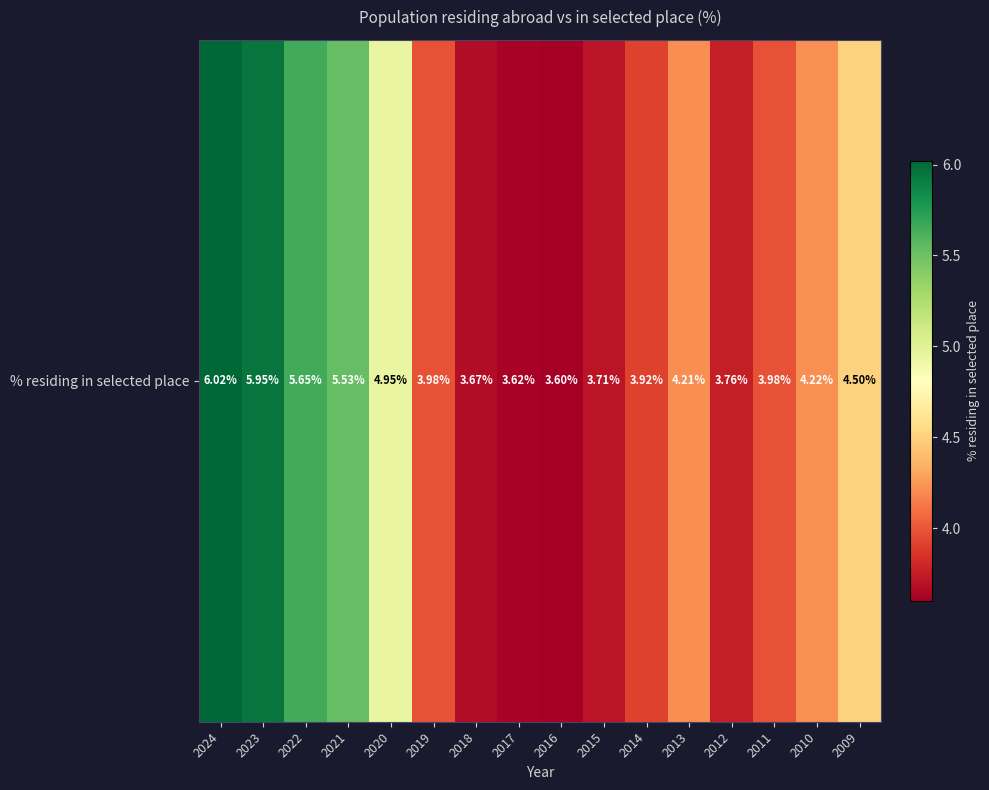

Rank the categories by value from lowest to highest.

2016, 2017, 2018, 2015, 2012, 2014, 2019, 2011, 2013, 2010, 2009, 2020, 2021, 2022, 2023, 2024